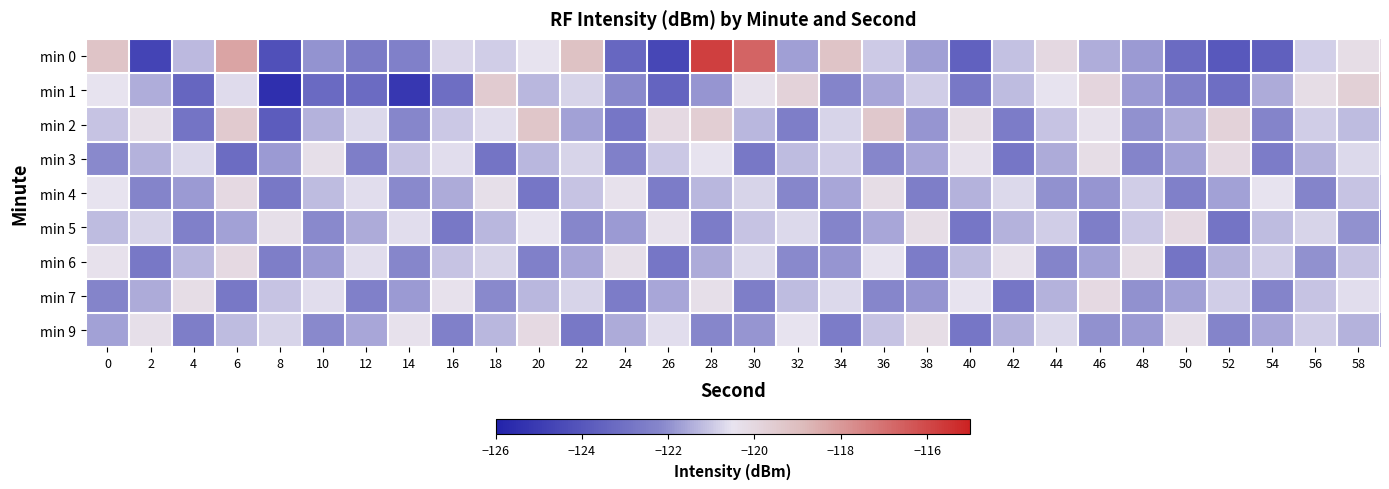

Reading left to right, transcribe all the data shown in this chart.

min 0: 0=-119.2	2=-124.7	4=-121.3	6=-118.3	8=-124.2	10=-121.9	12=-122.6	14=-122.4	16=-120.8	18=-120.9	20=-120.5	22=-119.2	24=-123.3	26=-124.6	28=-115.7	30=-116.7	32=-121.7	34=-119.2	36=-120.9	38=-121.7	40=-123.6	42=-121.1	44=-120.1	46=-121.5	48=-121.8	50=-123.2	52=-123.9	54=-123.6	56=-120.9	58=-120.2
min 1: 0=-120.5	2=-121.5	4=-123.4	6=-120.6	8=-125.5	10=-123.3	12=-123.2	14=-125.2	16=-123.1	18=-119.5	20=-121.3	22=-120.8	24=-122.1	26=-123.5	28=-121.9	30=-120.4	32=-119.8	34=-122.3	36=-121.6	38=-120.9	40=-122.7	42=-121.2	44=-120.5	46=-119.9	48=-121.8	50=-122.4	52=-123.1	54=-121.5	56=-120.2	58=-119.7
min 2: 0=-121.1	2=-120.3	4=-122.9	6=-119.5	8=-123.8	10=-121.4	12=-120.7	14=-122.2	16=-121.0	18=-120.6	20=-119.3	22=-121.7	24=-122.8	26=-120.1	28=-119.6	30=-121.3	32=-122.5	34=-120.8	36=-119.4	38=-121.9	40=-120.2	42=-122.6	44=-121.1	46=-120.4	48=-122.0	50=-121.5	52=-119.8	54=-122.3	56=-120.9	58=-121.2
min 3: 0=-122.1	2=-121.4	4=-120.7	6=-123.2	8=-121.8	10=-120.3	12=-122.5	14=-121.1	16=-120.6	18=-122.9	20=-121.3	22=-120.8	24=-122.4	26=-121.0	28=-120.5	30=-122.7	32=-121.2	34=-120.9	36=-122.2	38=-121.6	40=-120.4	42=-122.8	44=-121.5	46=-120.2	48=-122.3	50=-121.7	52=-120.1	54=-122.6	56=-121.4	58=-120.7
min 4: 0=-120.5	2=-122.3	4=-121.8	6=-120.1	8=-122.7	10=-121.2	12=-120.6	14=-122.1	16=-121.5	18=-120.3	20=-122.8	22=-121.1	24=-120.4	26=-122.6	28=-121.3	30=-120.8	32=-122.2	34=-121.6	36=-120.2	38=-122.5	40=-121.4	42=-120.7	44=-122.0	46=-121.9	48=-120.9	50=-122.4	52=-121.7	54=-120.5	56=-122.3	58=-121.1
min 5: 0=-121.2	2=-120.8	4=-122.4	6=-121.7	8=-120.3	10=-122.1	12=-121.5	14=-120.6	16=-122.7	18=-121.3	20=-120.5	22=-122.2	24=-121.8	26=-120.4	28=-122.6	30=-121.1	32=-120.7	34=-122.3	36=-121.6	38=-120.2	40=-122.8	42=-121.4	44=-120.9	46=-122.5	48=-121.0	50=-120.1	52=-122.9	54=-121.2	56=-120.8	58=-122.0
min 6: 0=-120.4	2=-122.7	4=-121.3	6=-120.1	8=-122.5	10=-121.8	12=-120.6	14=-122.2	16=-121.1	18=-120.8	20=-122.4	22=-121.6	24=-120.3	26=-122.8	28=-121.5	30=-120.7	32=-122.1	34=-121.9	36=-120.5	38=-122.6	40=-121.2	42=-120.4	44=-122.3	46=-121.7	48=-120.2	50=-122.9	52=-121.4	54=-120.9	56=-122.0	58=-121.1
min 7: 0=-122.3	2=-121.5	4=-120.2	6=-122.7	8=-121.1	10=-120.6	12=-122.4	14=-121.8	16=-120.4	18=-122.1	20=-121.3	22=-120.8	24=-122.6	26=-121.6	28=-120.3	30=-122.5	32=-121.2	34=-120.7	36=-122.2	38=-121.9	40=-120.5	42=-122.8	44=-121.4	46=-120.1	48=-122.0	50=-121.7	52=-120.9	54=-122.3	56=-121.1	58=-120.6
min 9: 0=-121.7	2=-120.3	4=-122.5	6=-121.2	8=-120.8	10=-122.1	12=-121.6	14=-120.4	16=-122.4	18=-121.3	20=-120.1	22=-122.7	24=-121.5	26=-120.6	28=-122.2	30=-121.9	32=-120.5	34=-122.6	36=-121.1	38=-120.2	40=-122.8	42=-121.4	44=-120.7	46=-122.0	48=-121.8	50=-120.3	52=-122.3	54=-121.6	56=-120.9	58=-121.4